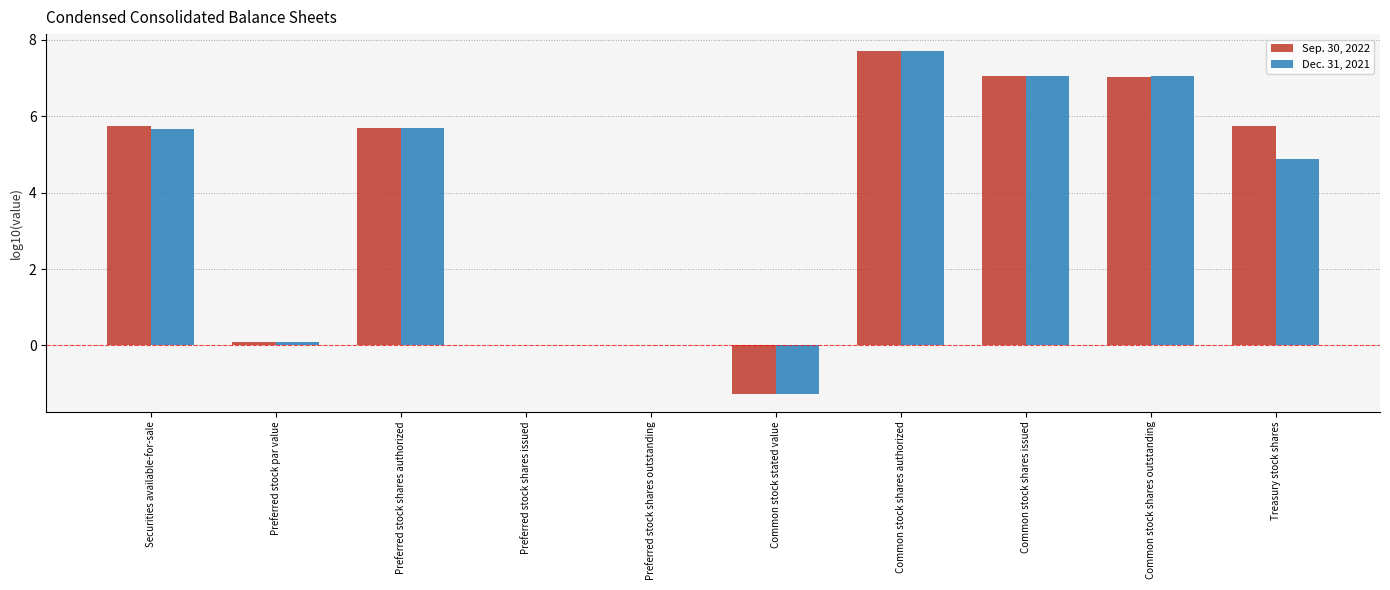

How many data points does each series have?

10